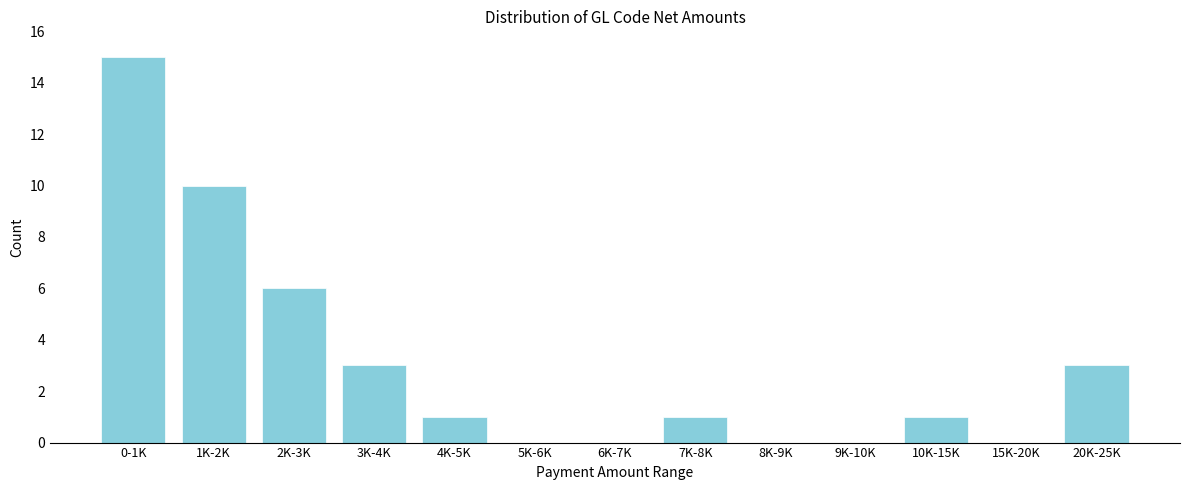

Reading left to right, extract all data points from this chart.

0-1K=15	1K-2K=10	2K-3K=6	3K-4K=3	4K-5K=1	5K-6K=0	6K-7K=0	7K-8K=1	8K-9K=0	9K-10K=0	10K-15K=1	15K-20K=0	20K-25K=3